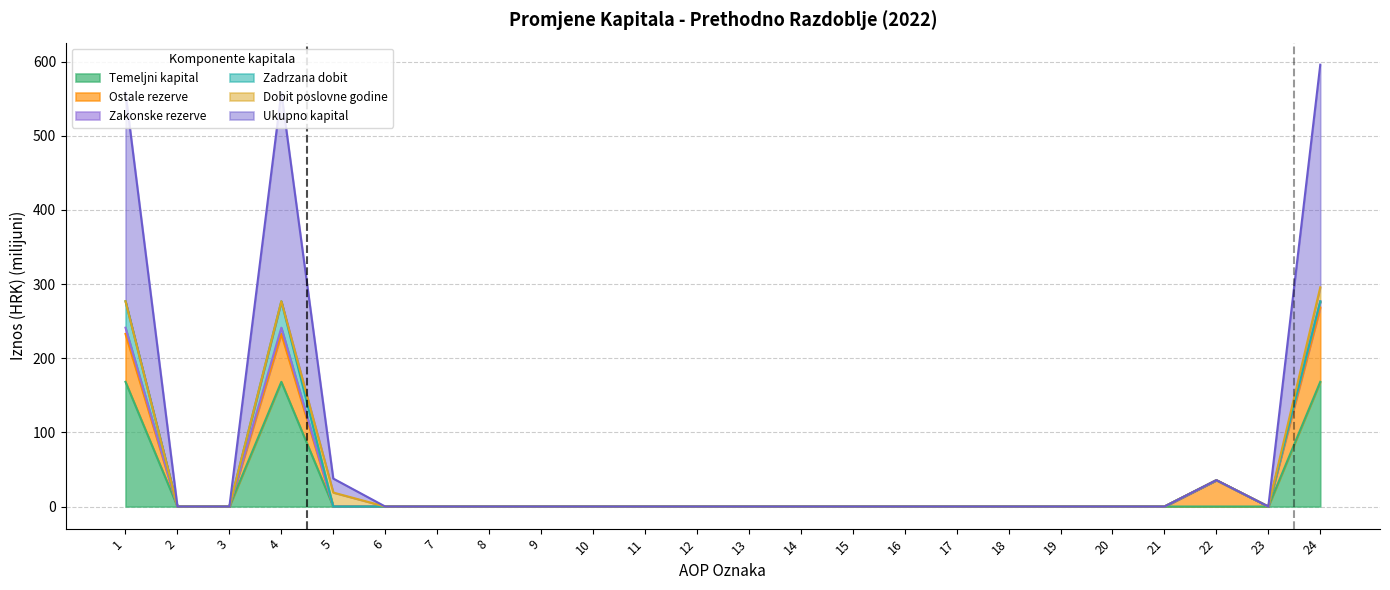

Rank the categories by Temeljni kapital value from highest to lowest.

1, 4, 24, 2, 3, 5, 6, 7, 8, 9, 10, 11, 12, 13, 14, 15, 16, 17, 18, 19, 20, 21, 22, 23